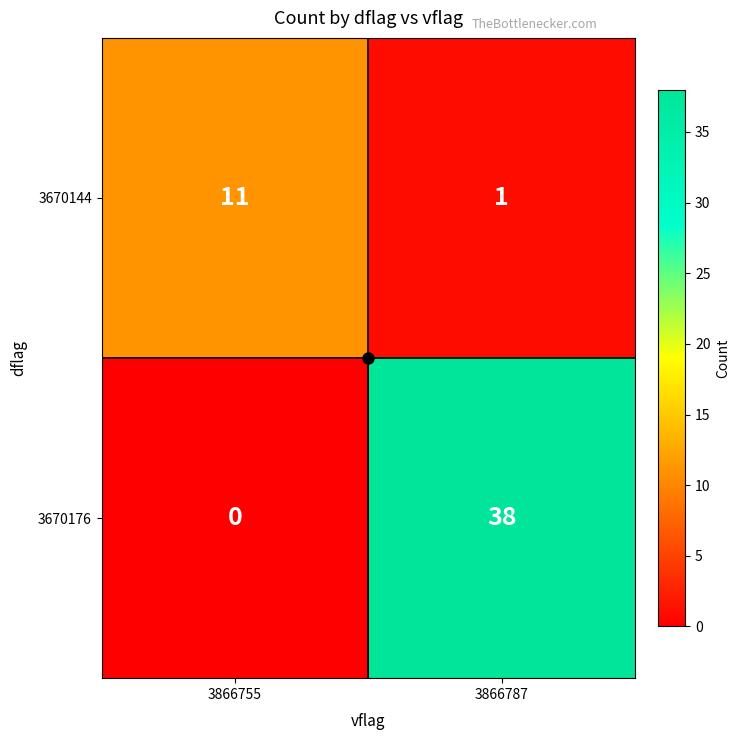

What is the sum of all 3670176 values?

38